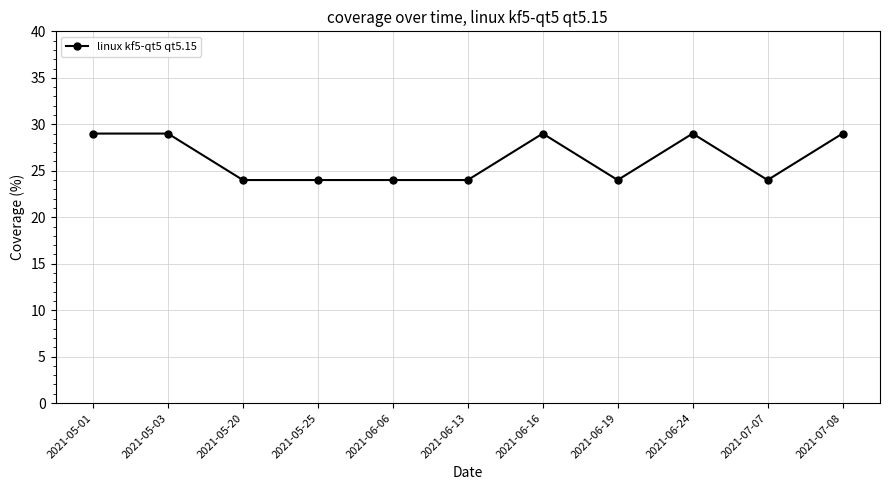

Reading left to right, transcribe all the data shown in this chart.

29	29	24	24	24	24	29	24	29	24	29